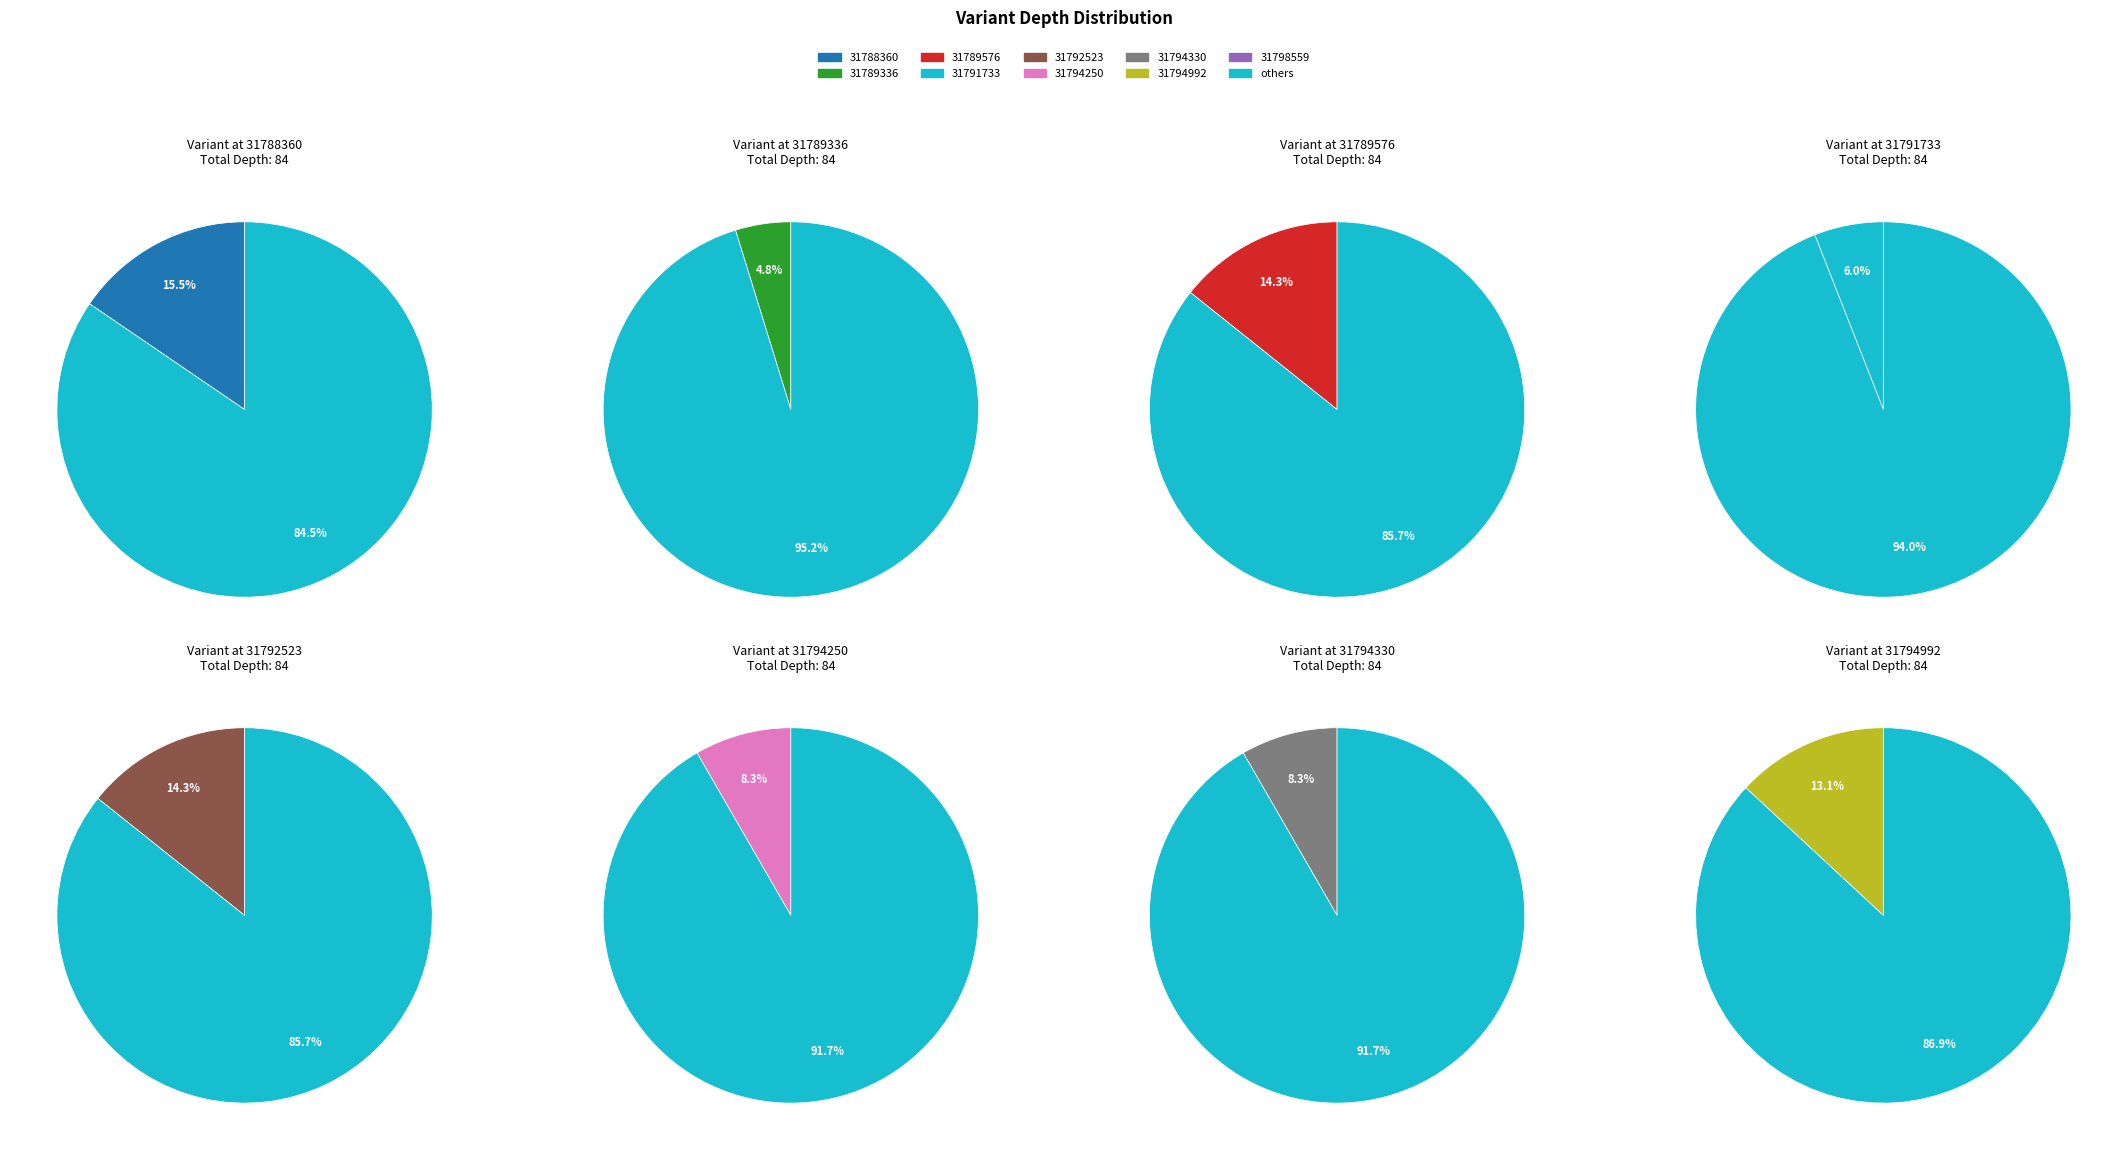

To the nearest percent, what portion does 31794992 represent?

13%